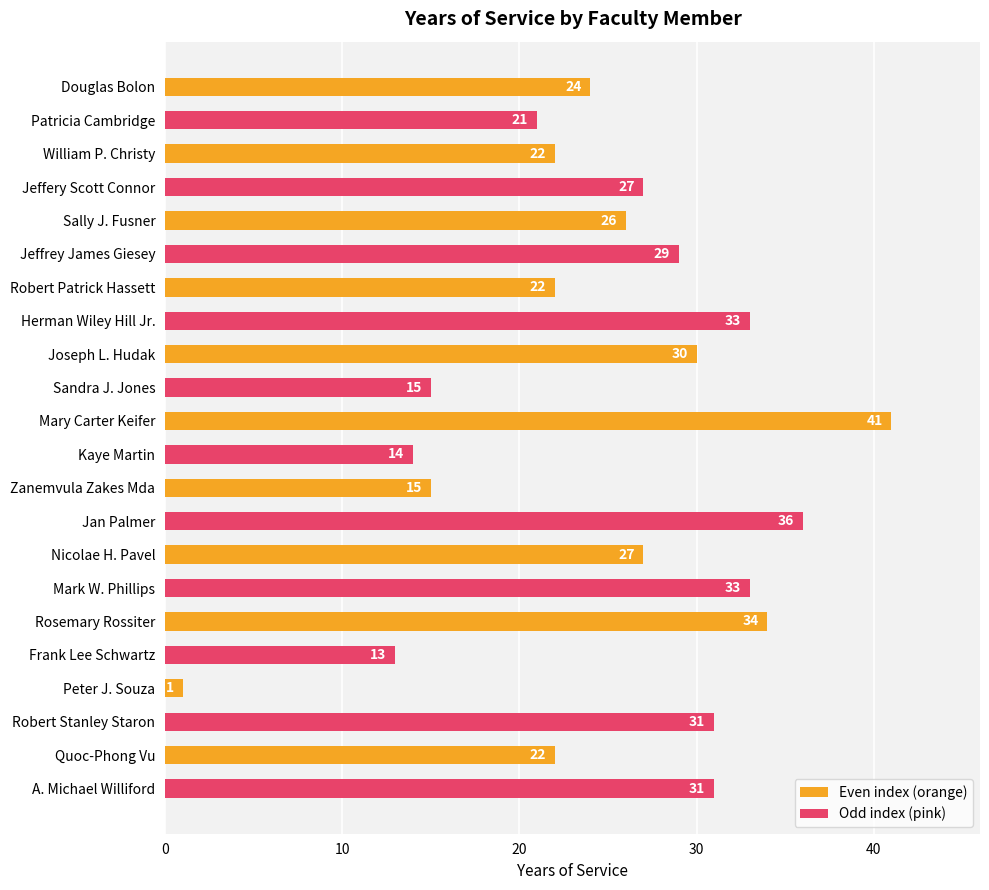

What is the average value?

25